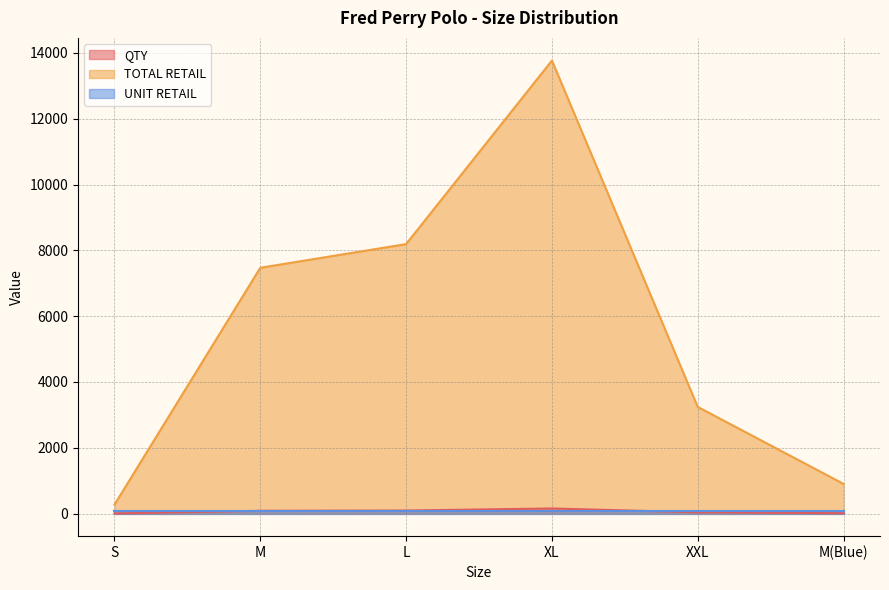

Does the chart display data point markers on the line(s)?

No